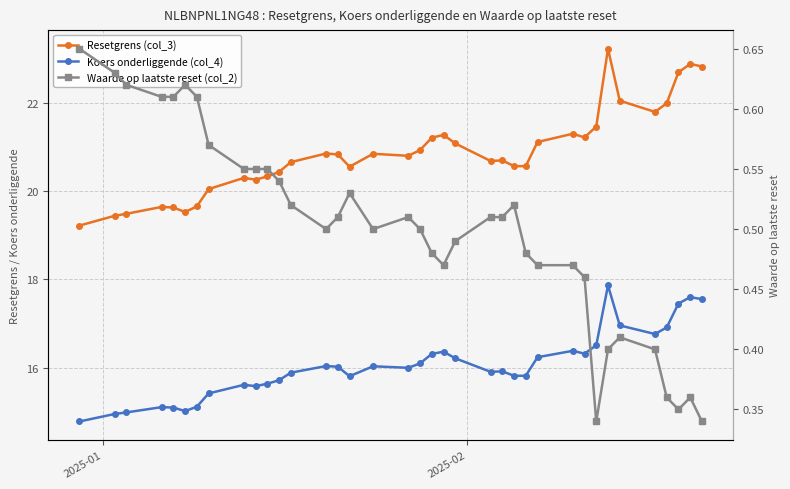

What are all the series names shown in the legend?

Resetgrens (col_3), Koers onderliggende (col_4), Waarde op laatste reset (col_2)